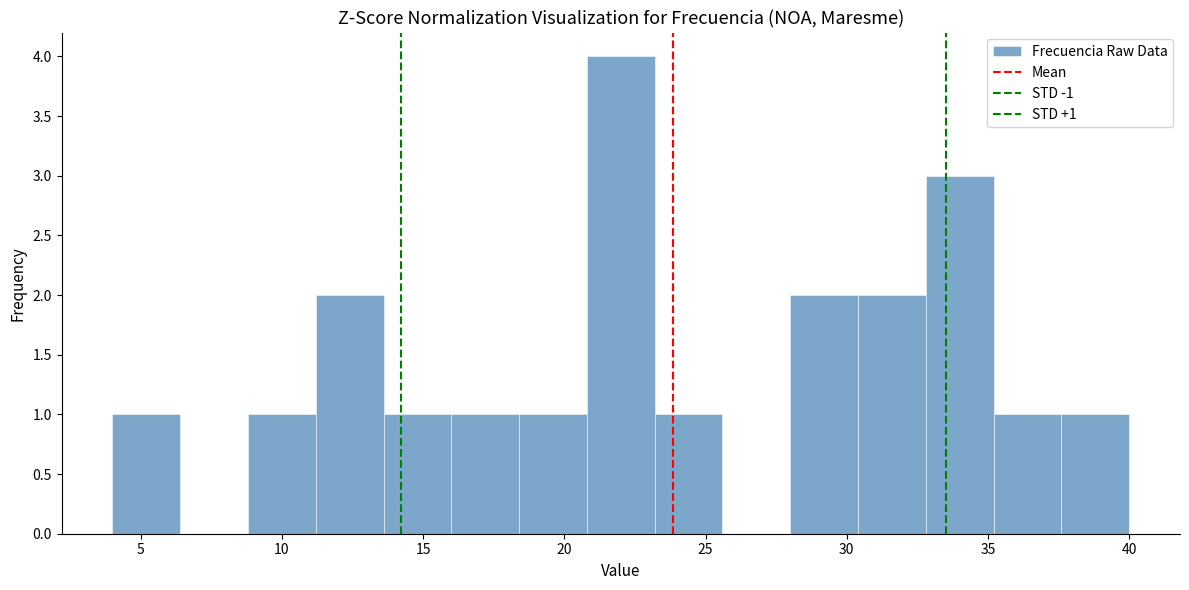

Over which range of the x-axis is the bar tallest?

20.8 to 23.2